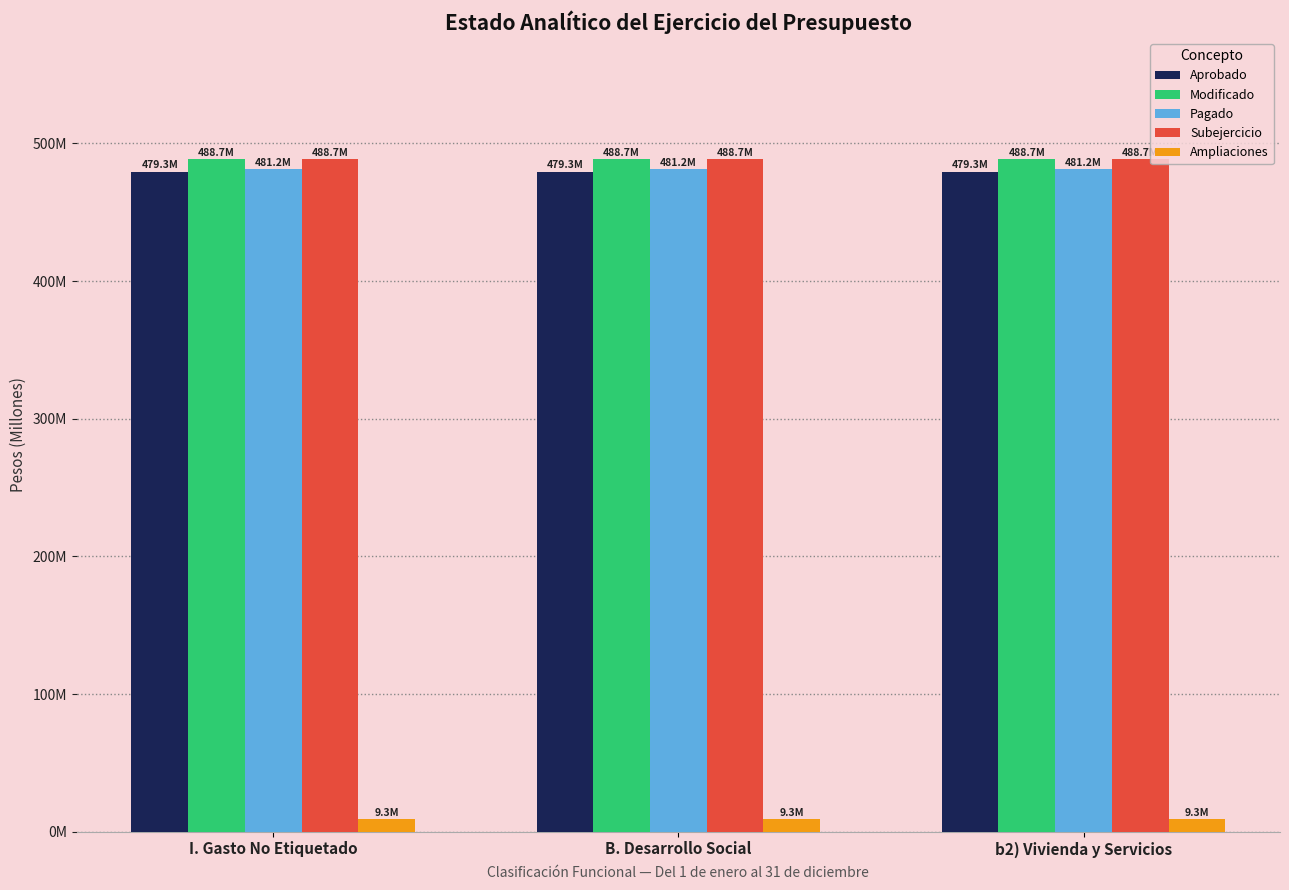

The Ampliaciones series shows 3716795.9 at I. Gasto No Etiquetado. True or false?

False